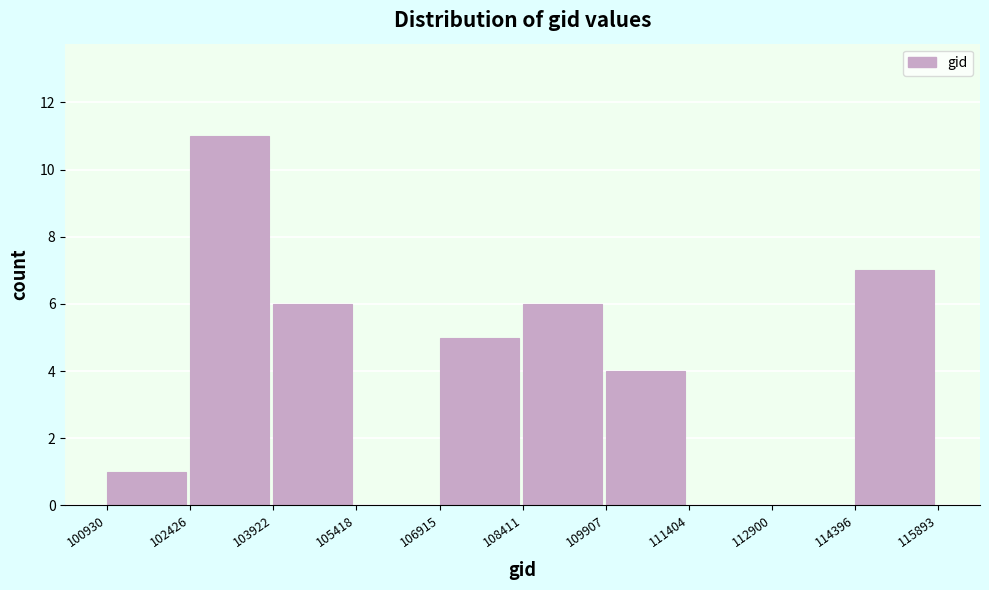

What is the height of the bar covering 106915 to 108411 on the x-axis? The values are not printed on the chart, so give them approximately, as read against the axis.

5